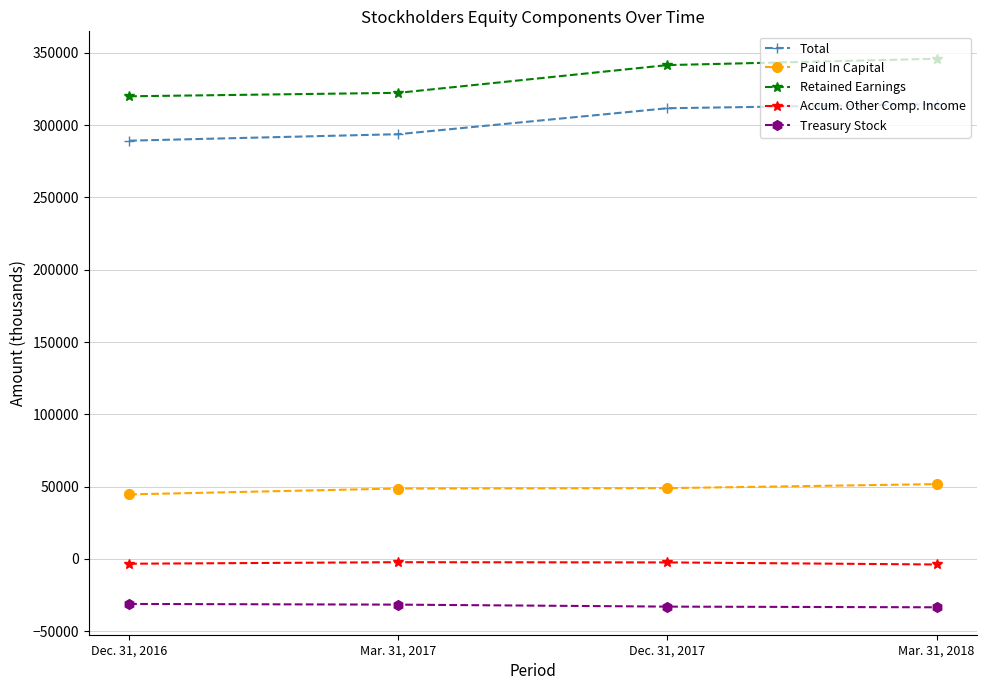

True or false: Retained Earnings has more than 0 interior local peaks.

False